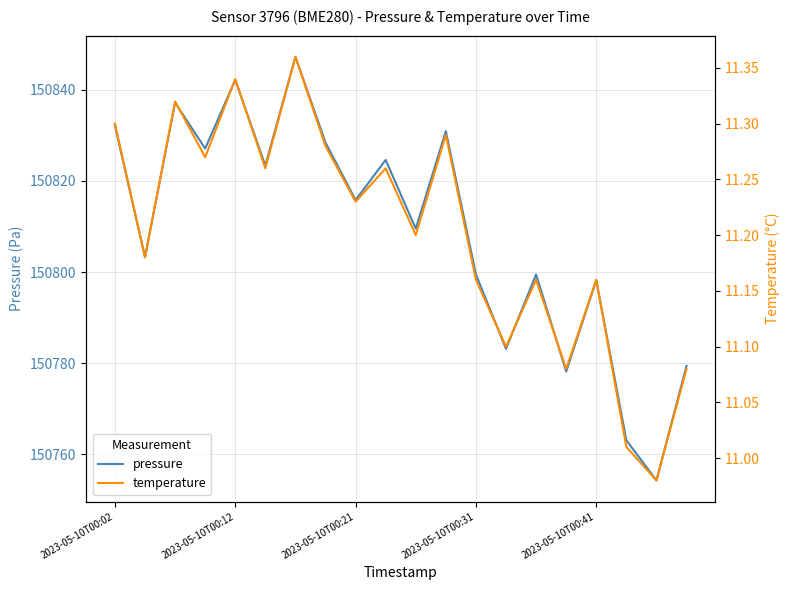

Reading right to left, list all the values displayed in this chart.

pressure: 150779.4	150754.2	150763.0	150798.2	150778.1	150799.5	150783.1	150799.5	150830.9	150809.5	150824.6	150815.8	150828.4	150847.3	150823.4	150842.2	150827.1	150837.2	150803.3	150832.2
temperature: 11.1	11.0	11.0	11.2	11.1	11.2	11.1	11.2	11.3	11.2	11.3	11.2	11.3	11.4	11.3	11.3	11.3	11.3	11.2	11.3